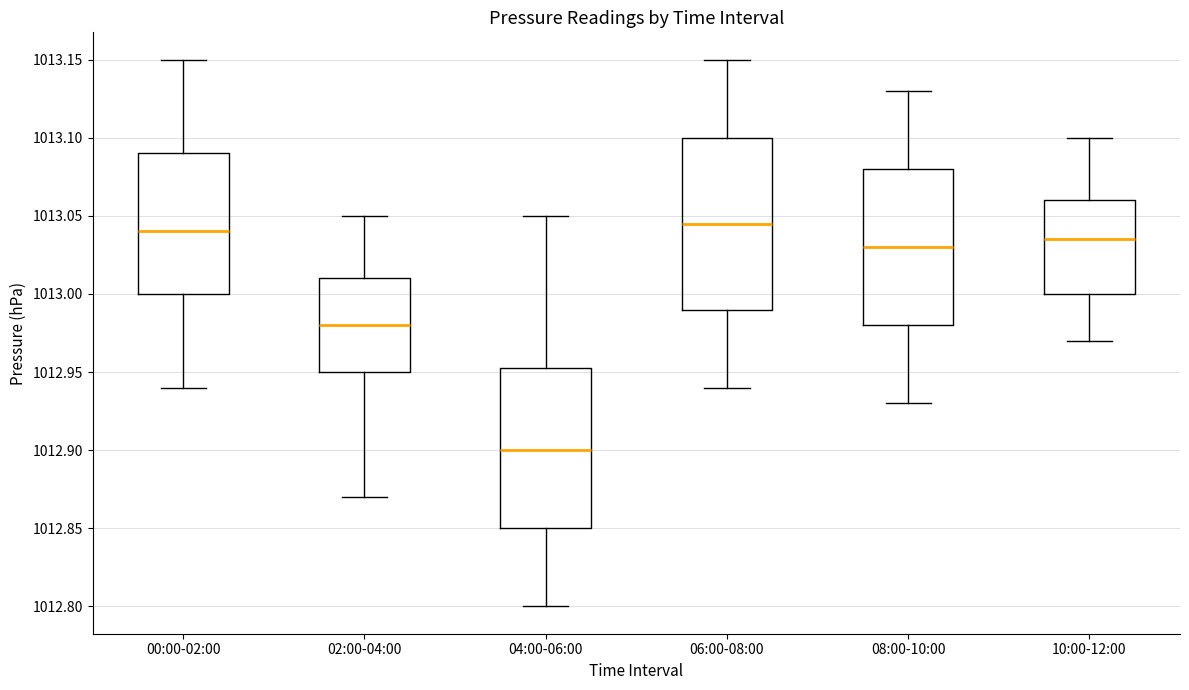

Where is the upper edge of the box for 06:00-08:00 on the y-axis? The values are not printed on the chart, so give them approximately, as read against the axis.

1013.100